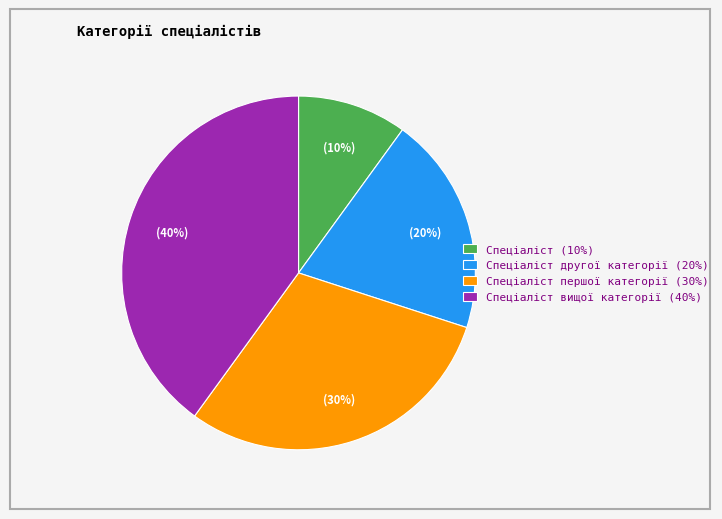

Between Спеціаліст першої категорії (30%) and Спеціаліст вищої категорії (40%), which is larger?

Спеціаліст вищої категорії (40%)